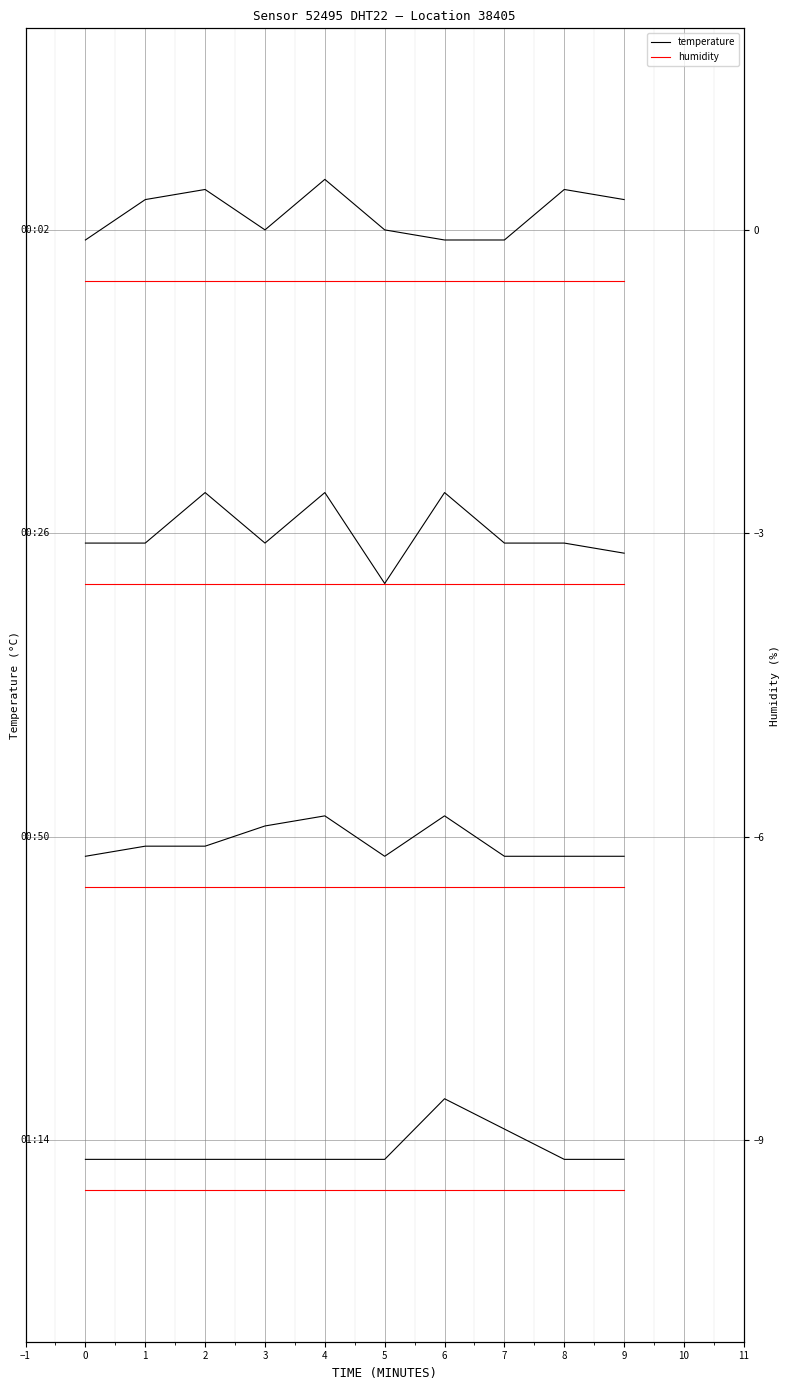

Which label corresponds to the largest value in the chart?

4